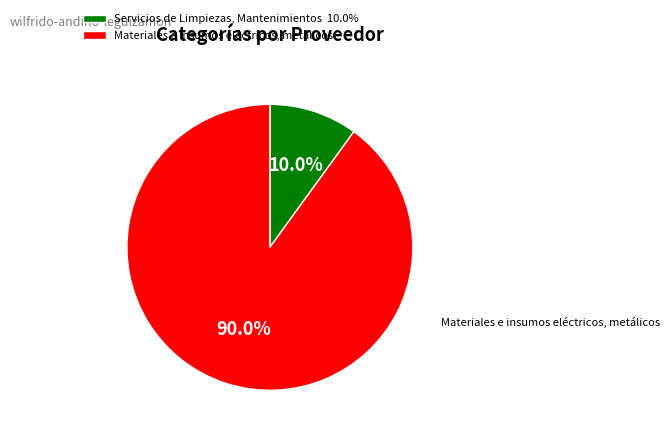

The Servicios de Limpiezas, Mantenimientos slice represents 1% of the pie. True or false?

False